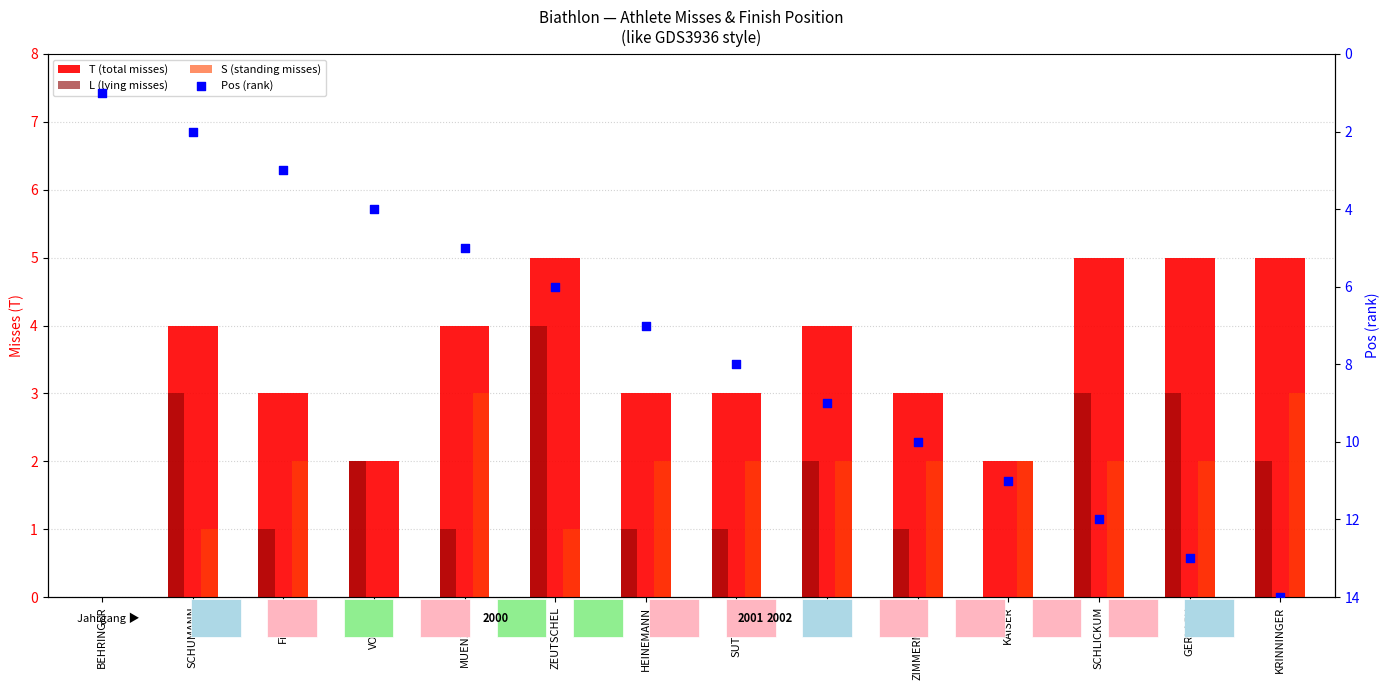

Which series contains the highest Y value?

Pos (rank)